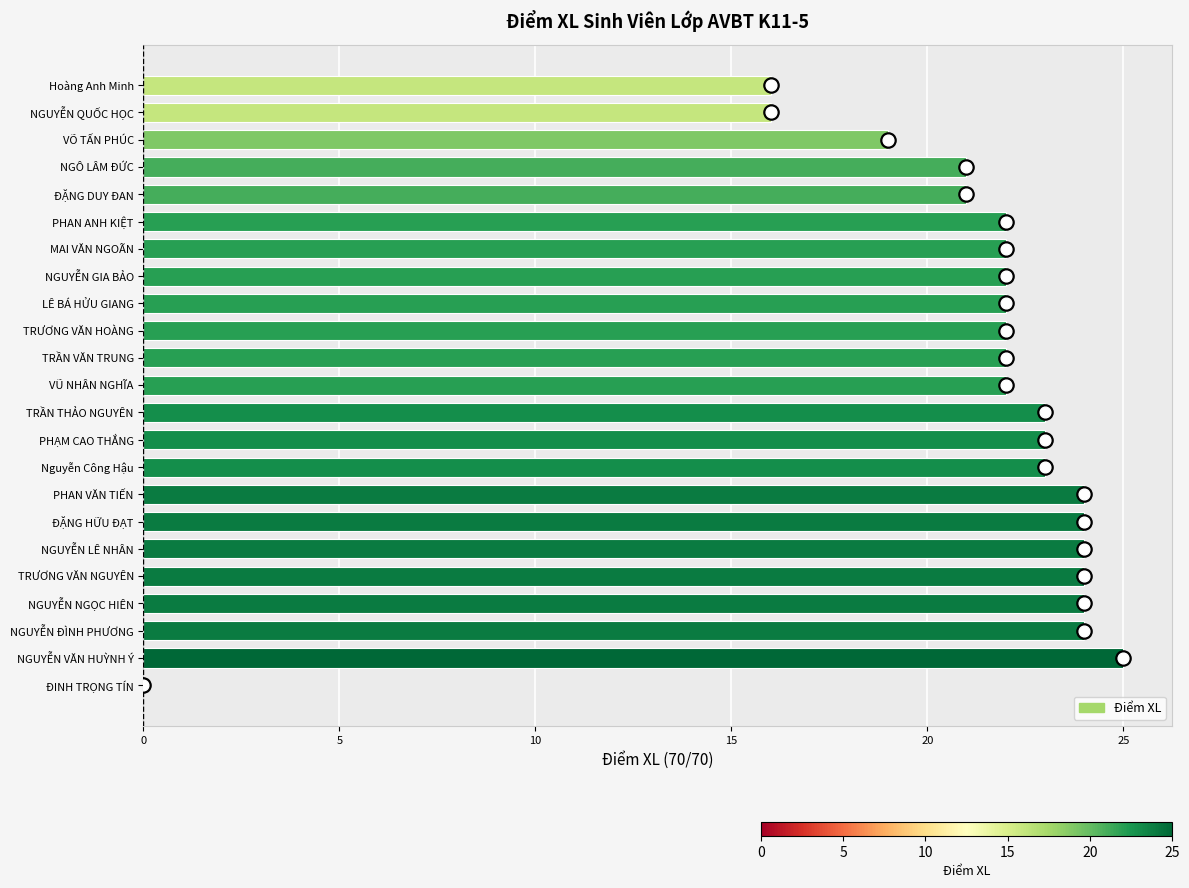

What is the ratio of the value at TRẦN THẢO NGUYÊN to the value at NGUYỄN LÊ NHÂN?

1.0